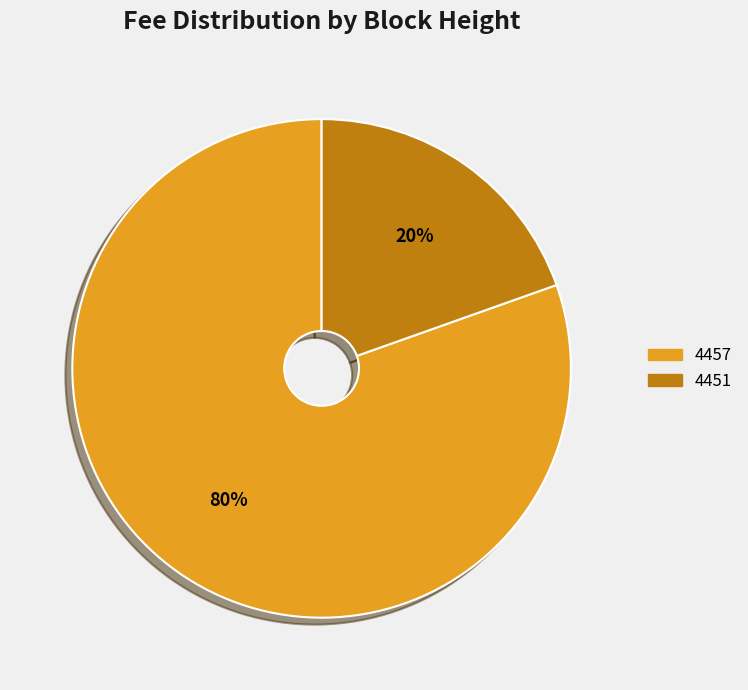

Which category has the smallest portion of the pie?

4451